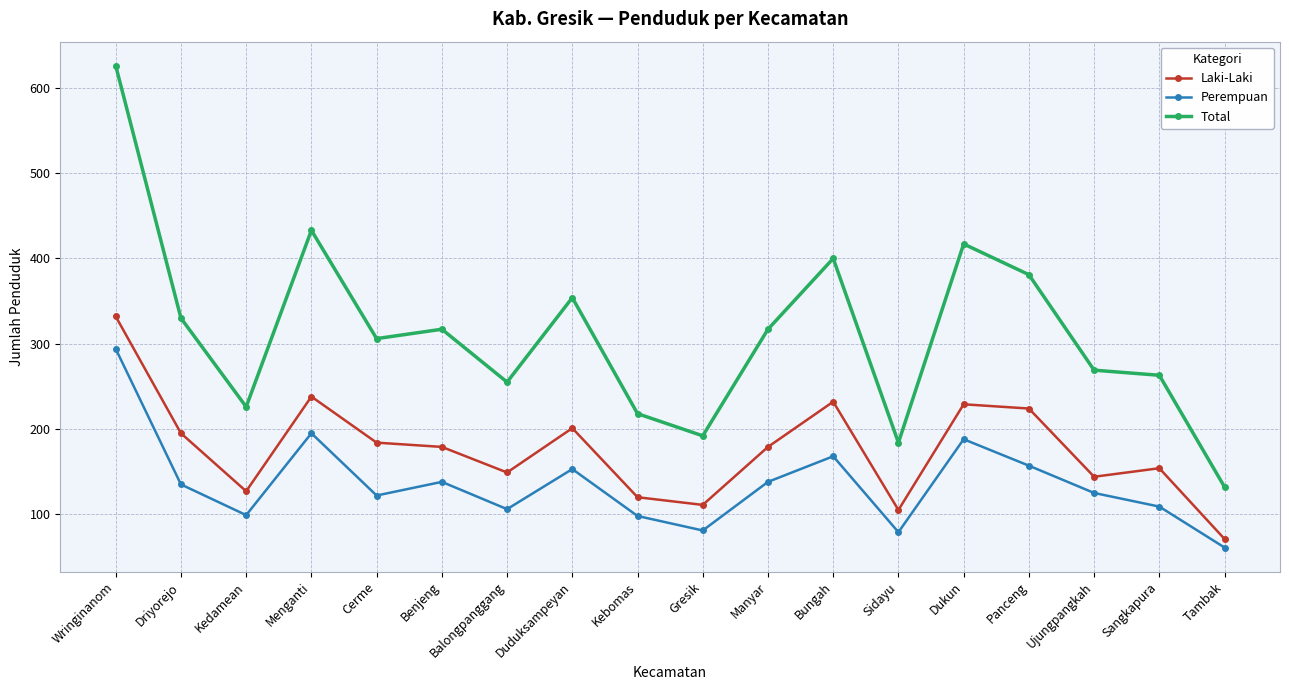

True or false: Perempuan and Laki-Laki cross at least once.

False